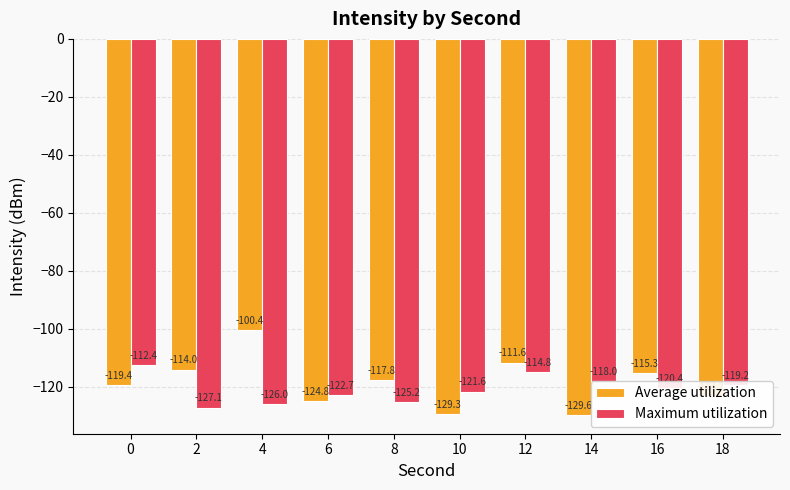

What is the highest value of the Average utilization series?

-100.4